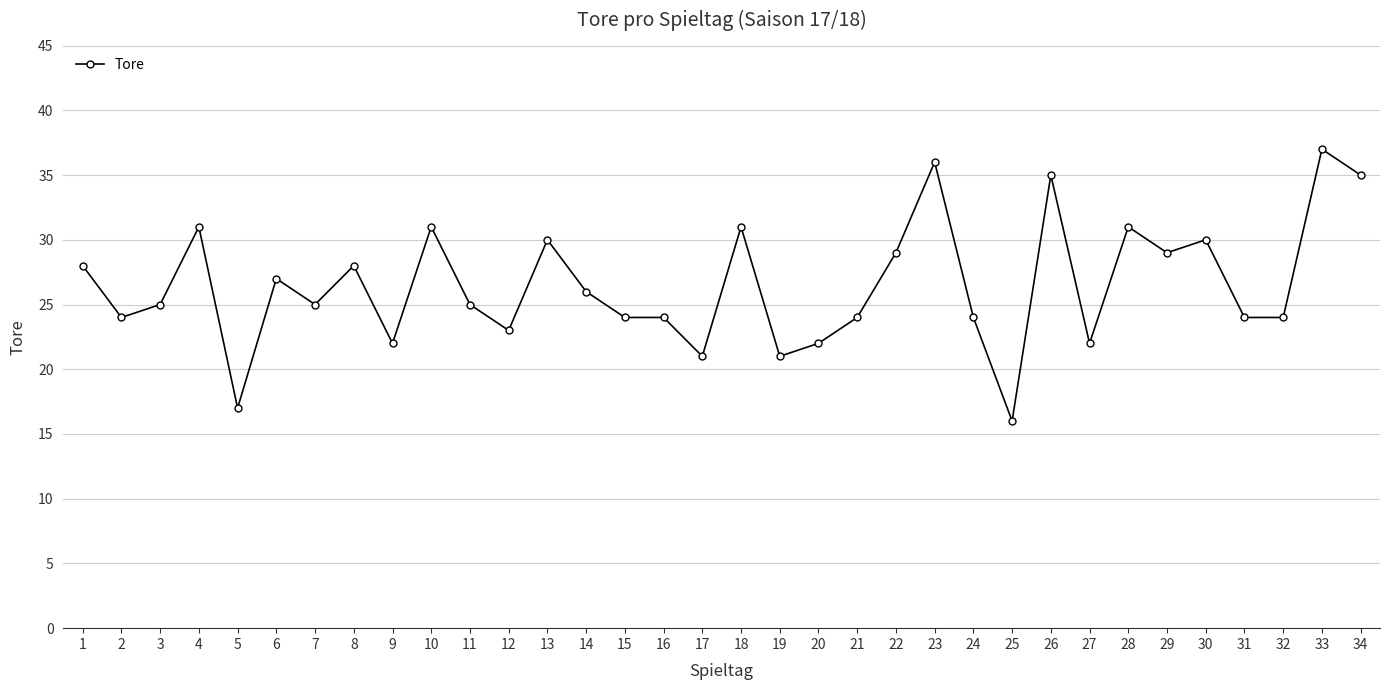

Count the number of categories in the chart.

34